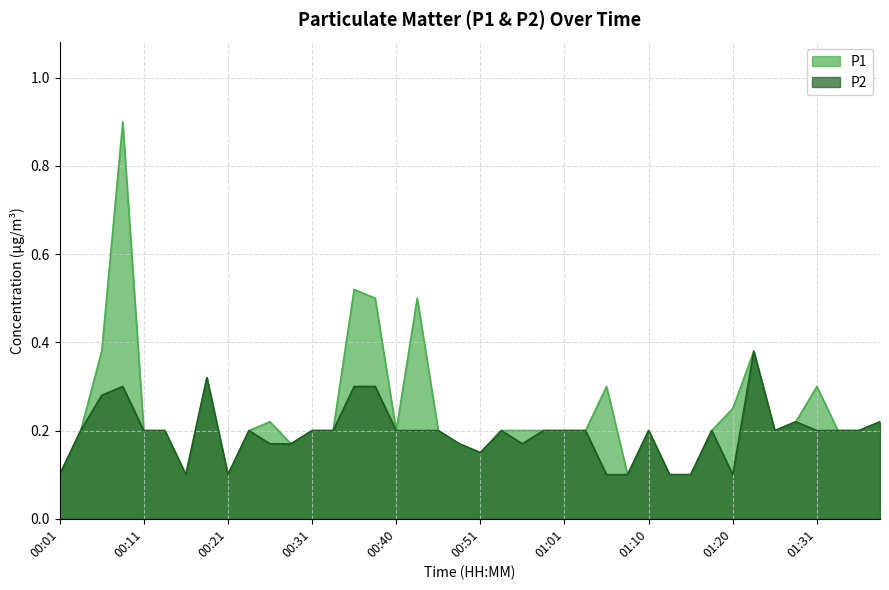

What is the difference between the maximum and minimum values in the P1 series?

0.8